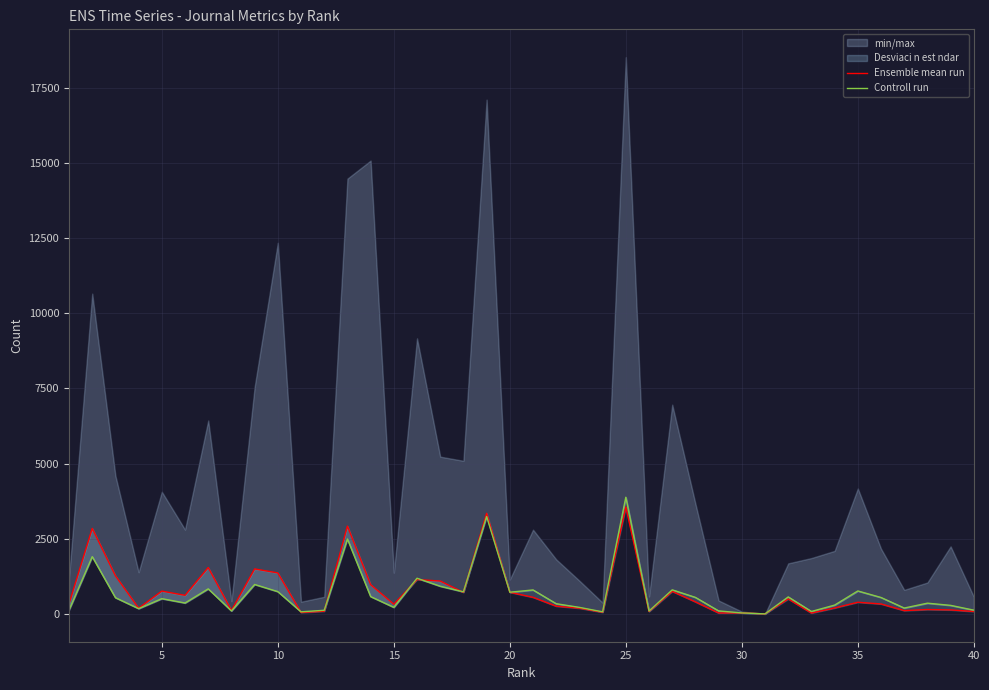

Which series has the largest total across all categories?

Ensemble mean run